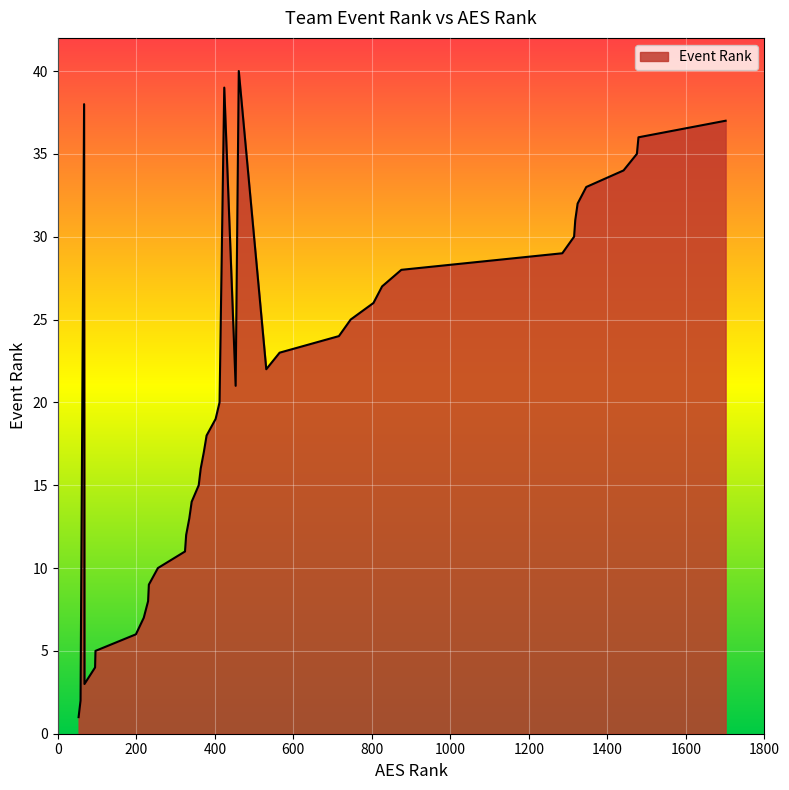

True or false: there are more than 1 points higher than both neighbors.

True